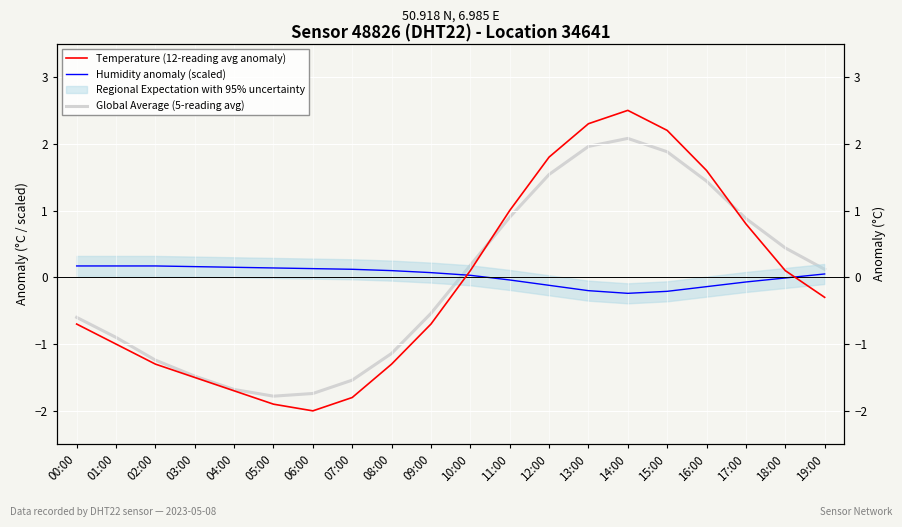

Between 02:00 and 11:00, which series saw the biggest shift?

Temperature (12-reading avg anomaly)